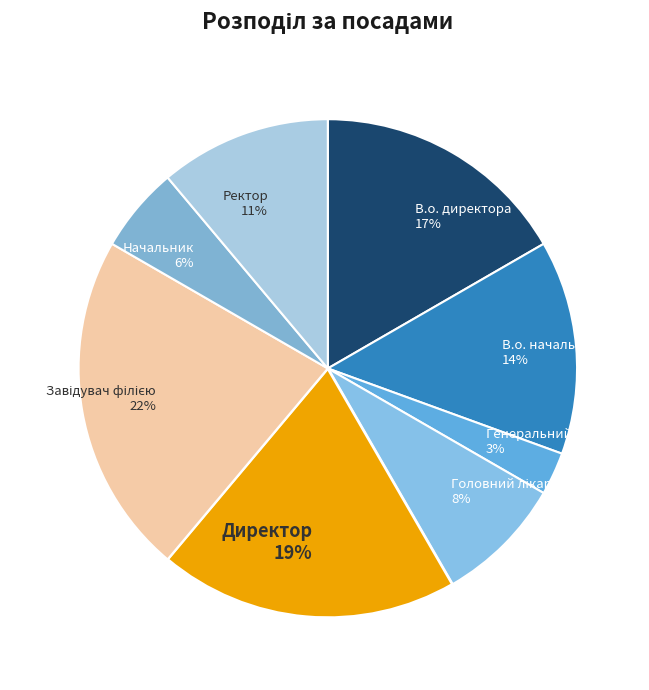

Count the number of slices in the pie.

8